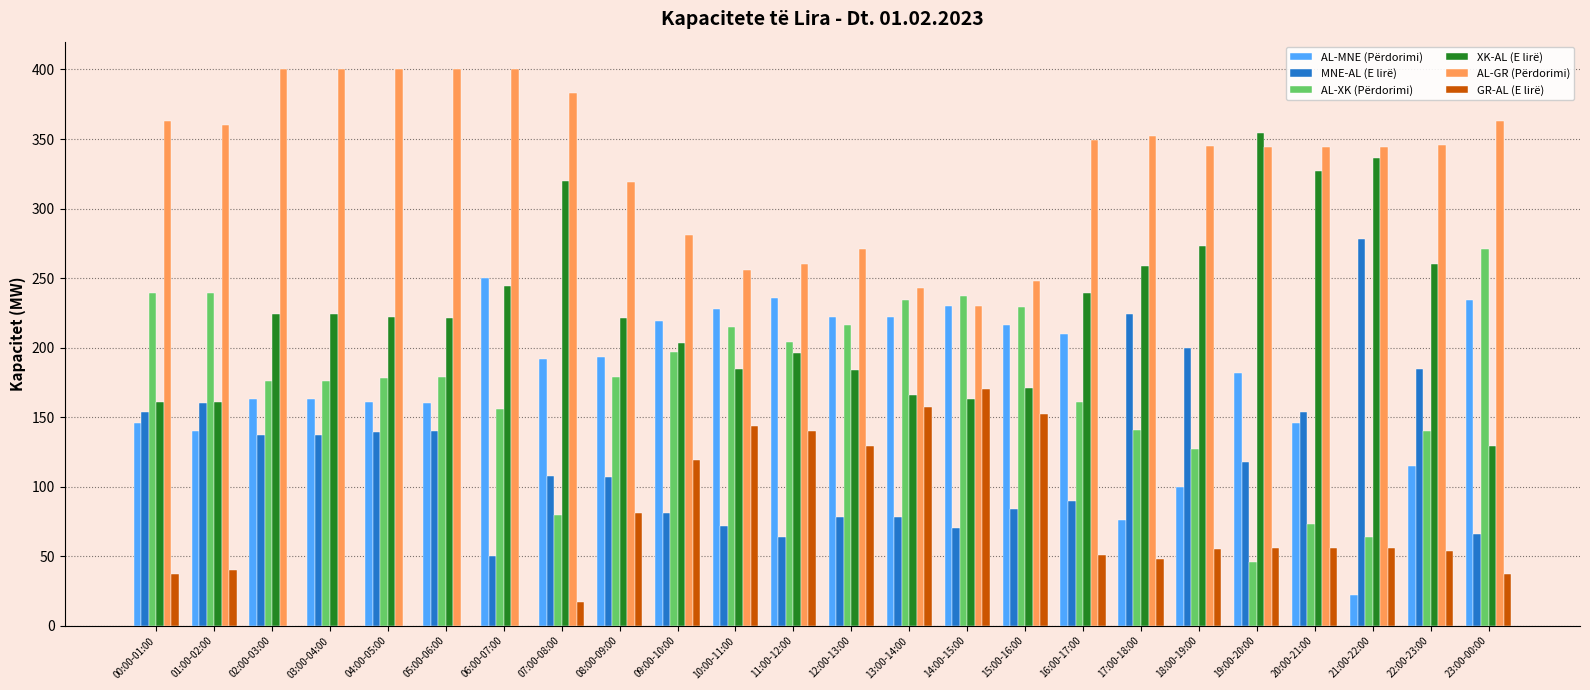

What is the sum of all AL-XK (Përdorimi) values?

4157